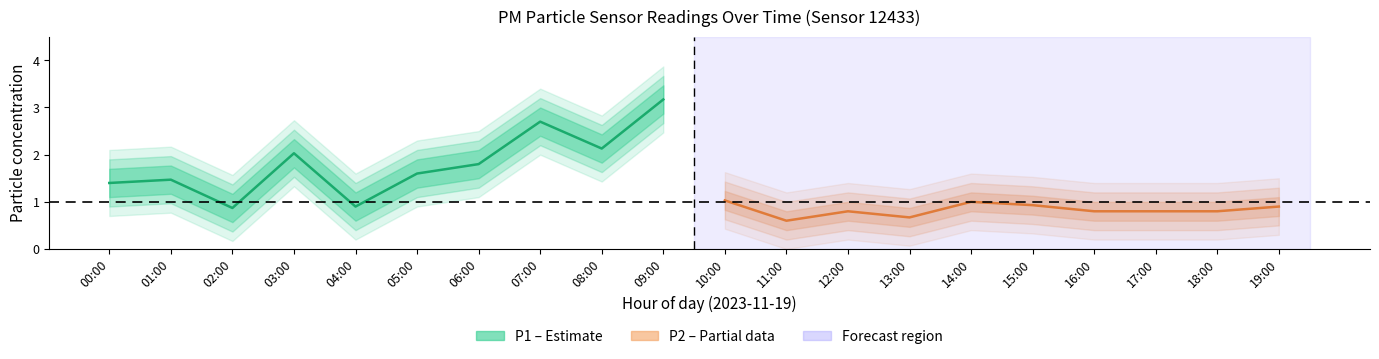

Which series changed the most between 05:00 and 07:00?

P1 (PM10)